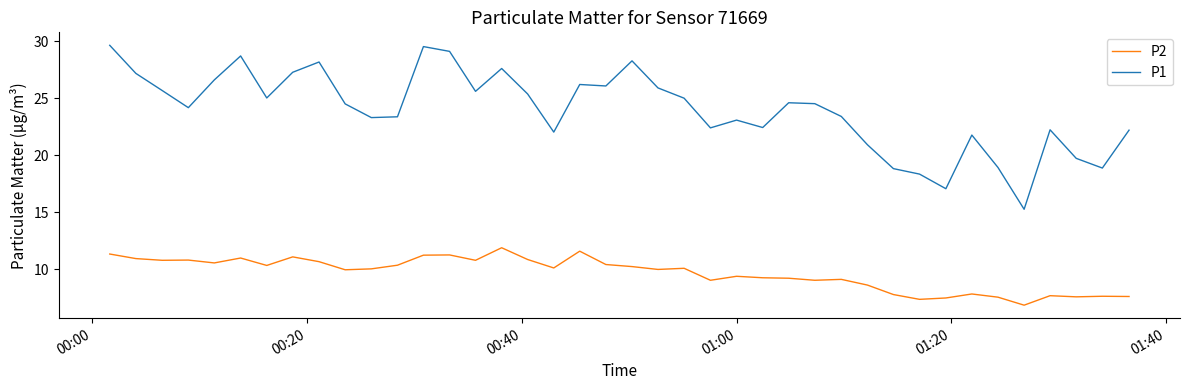

True or false: P2 has more than 1 points higher than both neighbors.

True